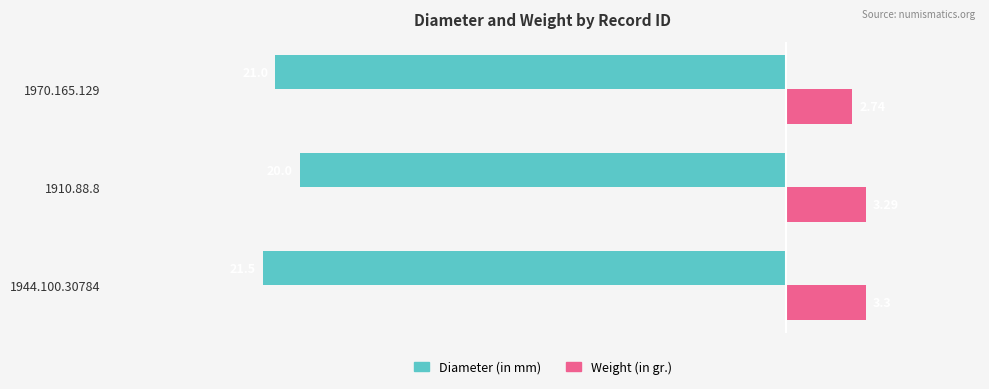

Which series has the largest range (max minus min)?

Diameter (in mm)